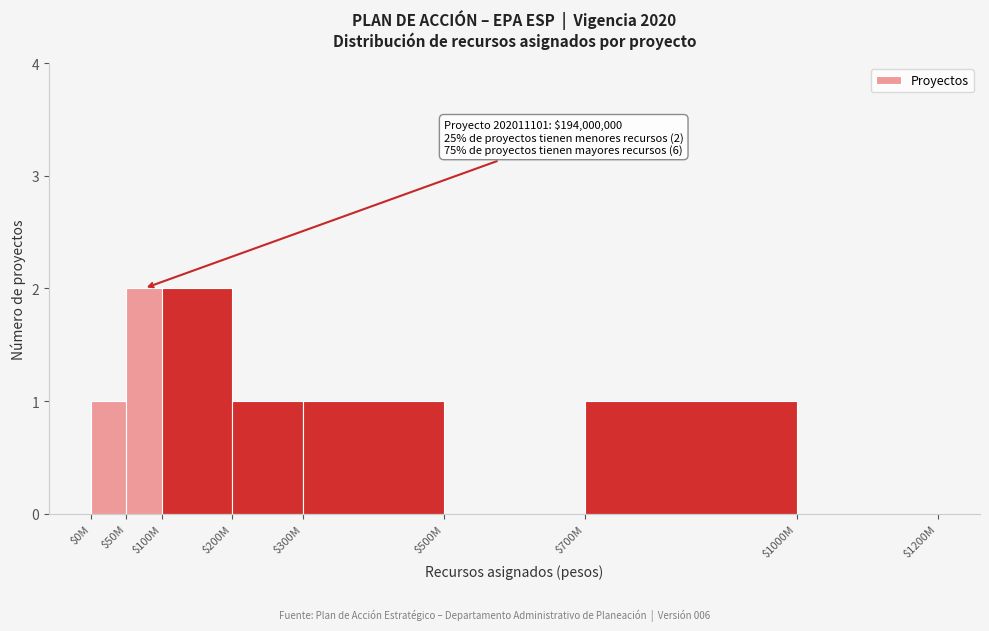

The chart shows a value of 0 at $500M. True or false?

True